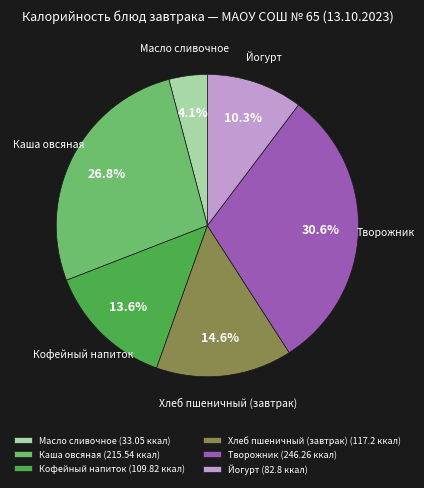

True or false: Кофейный напиток accounts for 14% of the total.

True